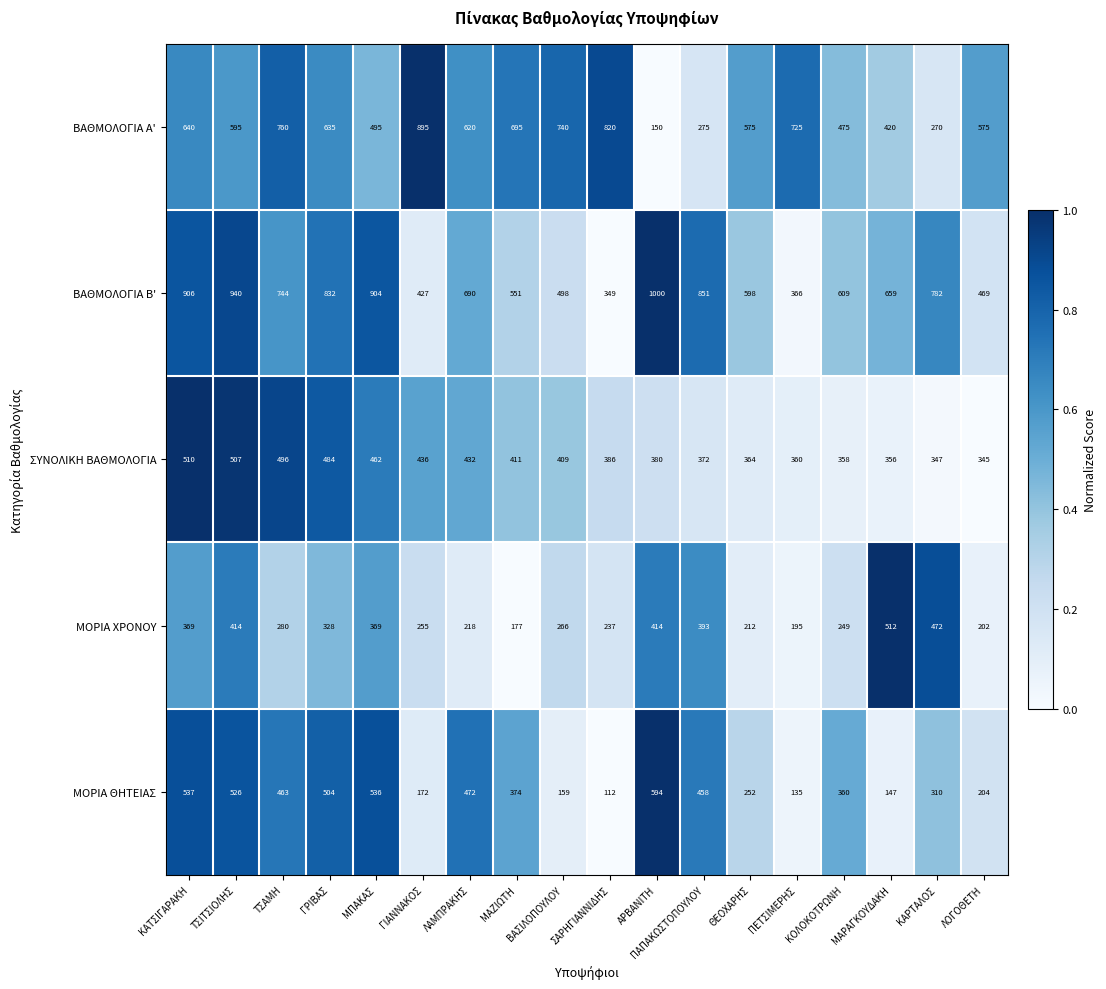

How many distinct data groups are displayed?

5